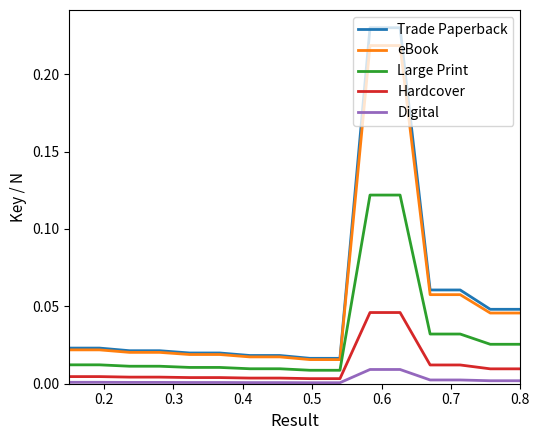

List the series in order of their peak value, highest first.

Trade Paperback, eBook, Large Print, Hardcover, Digital